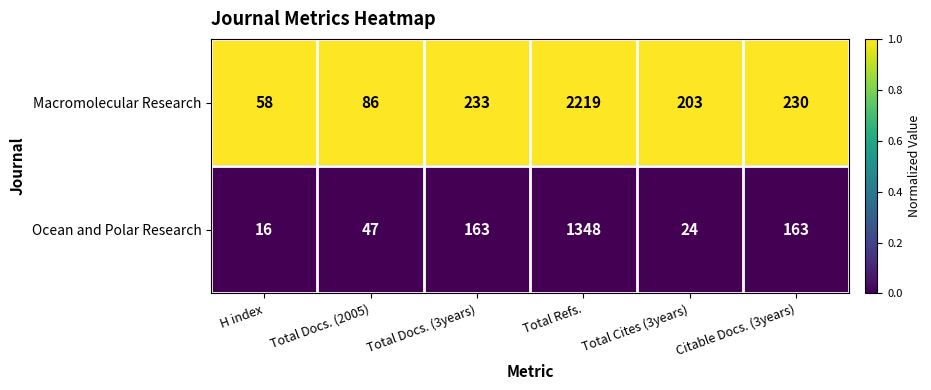

What is the total value across all series at Total Cites (3years)?

227